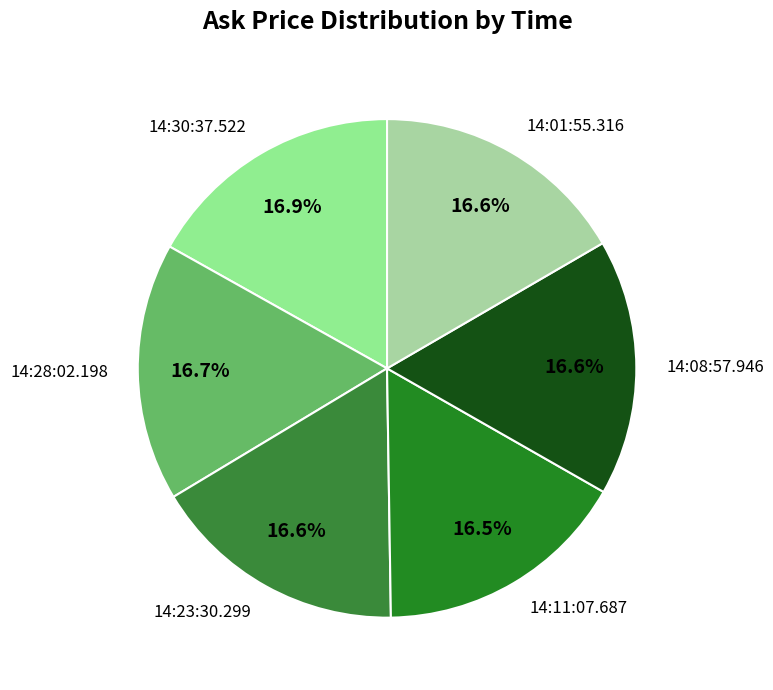

What is the largest slice in the pie chart?

14:30:37.522